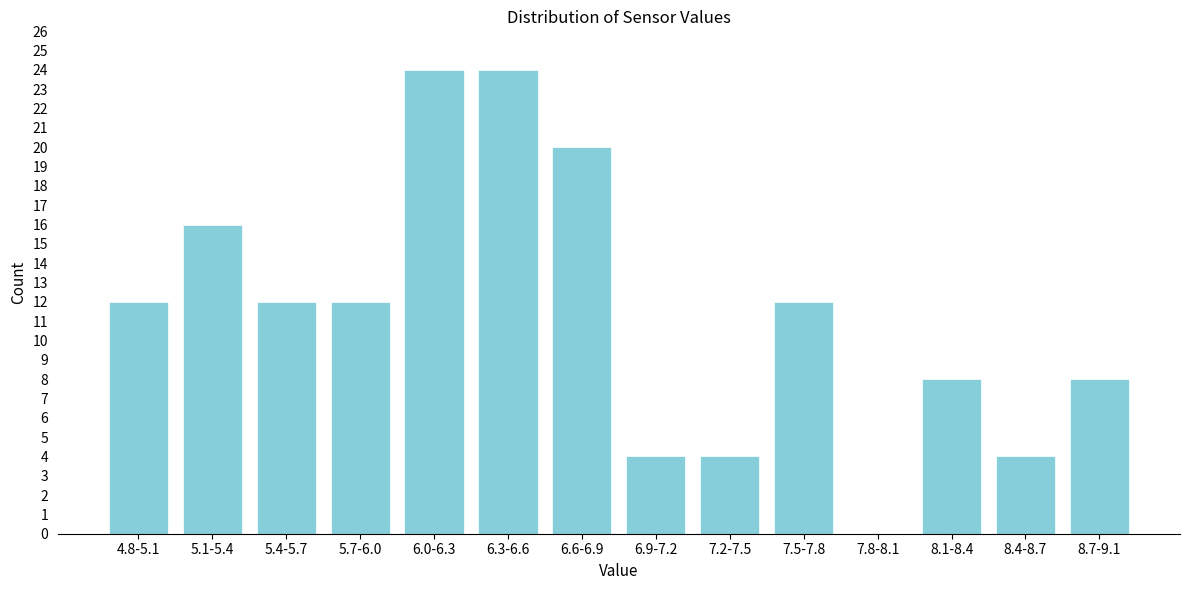

Reading left to right, what are all the values shown in this chart?

4.8-5.1=12	5.1-5.4=16	5.4-5.7=12	5.7-6.0=12	6.0-6.3=24	6.3-6.6=24	6.6-6.9=20	6.9-7.2=4	7.2-7.5=4	7.5-7.8=12	7.8-8.1=0	8.1-8.4=8	8.4-8.7=4	8.7-9.1=8